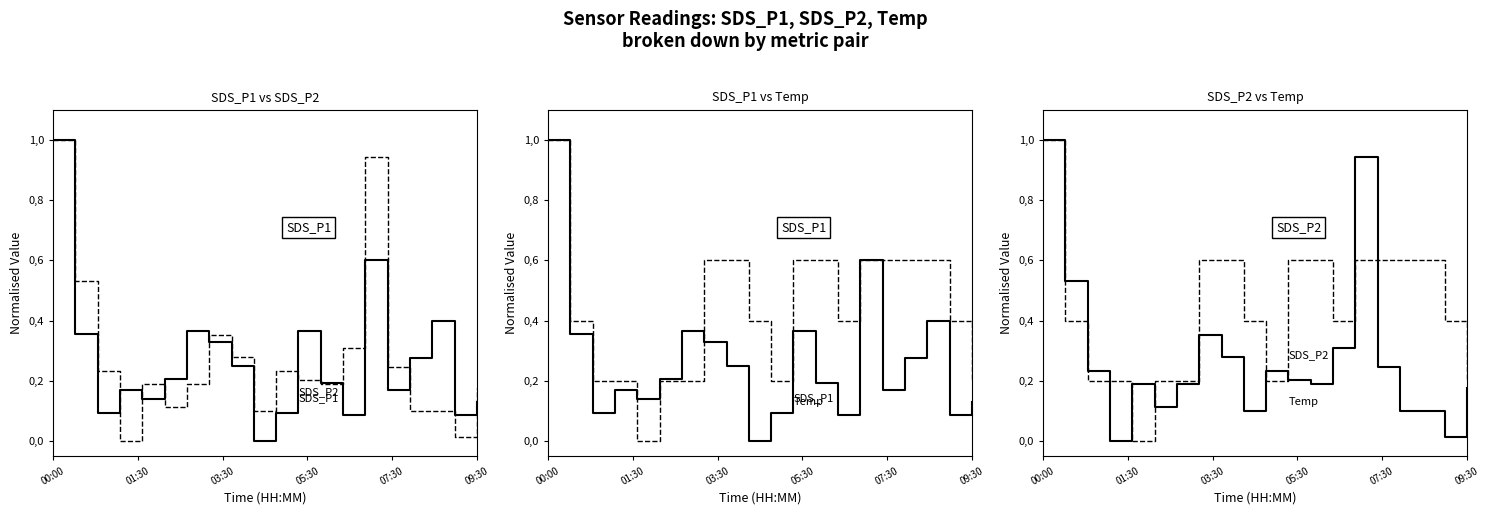

What value does the Temp series have at 00:00?

1.0